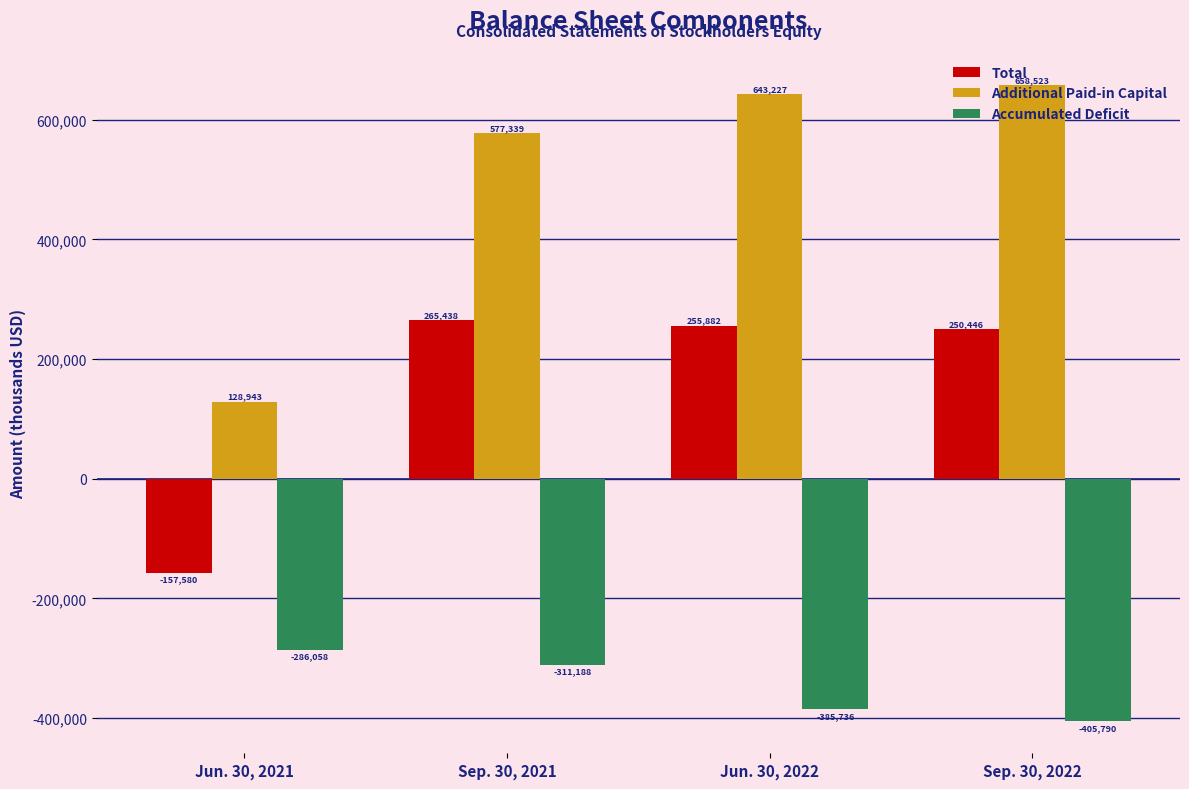

What is the label of the 4th bar from the left?

Sep. 30, 2022